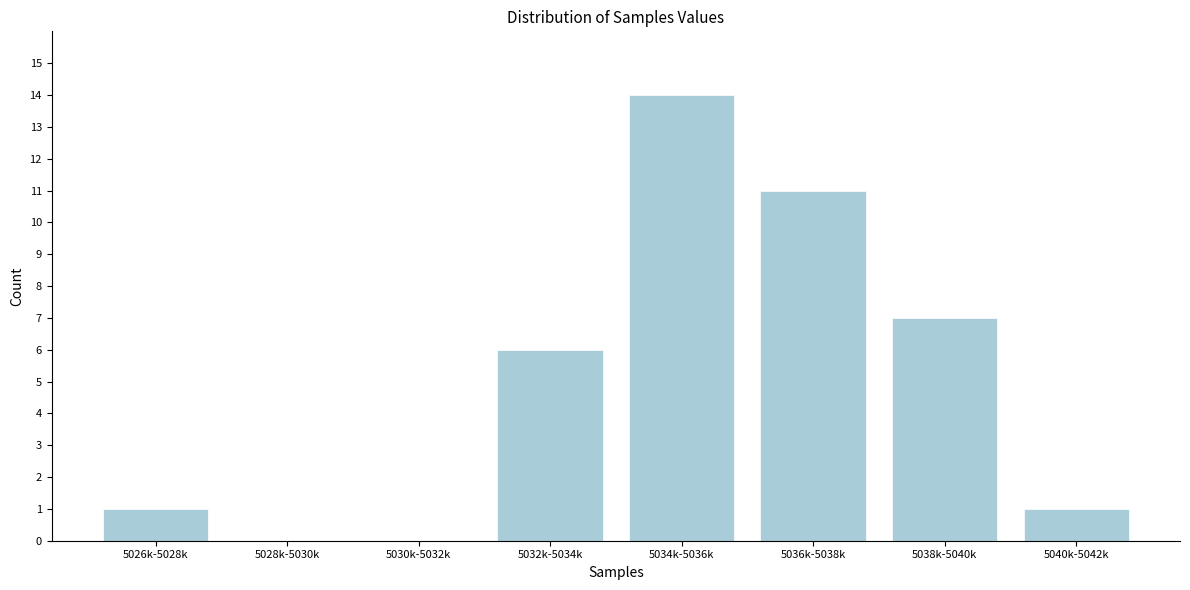

Reading left to right, what are all the values shown in this chart?

5026k-5028k=1	5028k-5030k=0	5030k-5032k=0	5032k-5034k=6	5034k-5036k=14	5036k-5038k=11	5038k-5040k=7	5040k-5042k=1